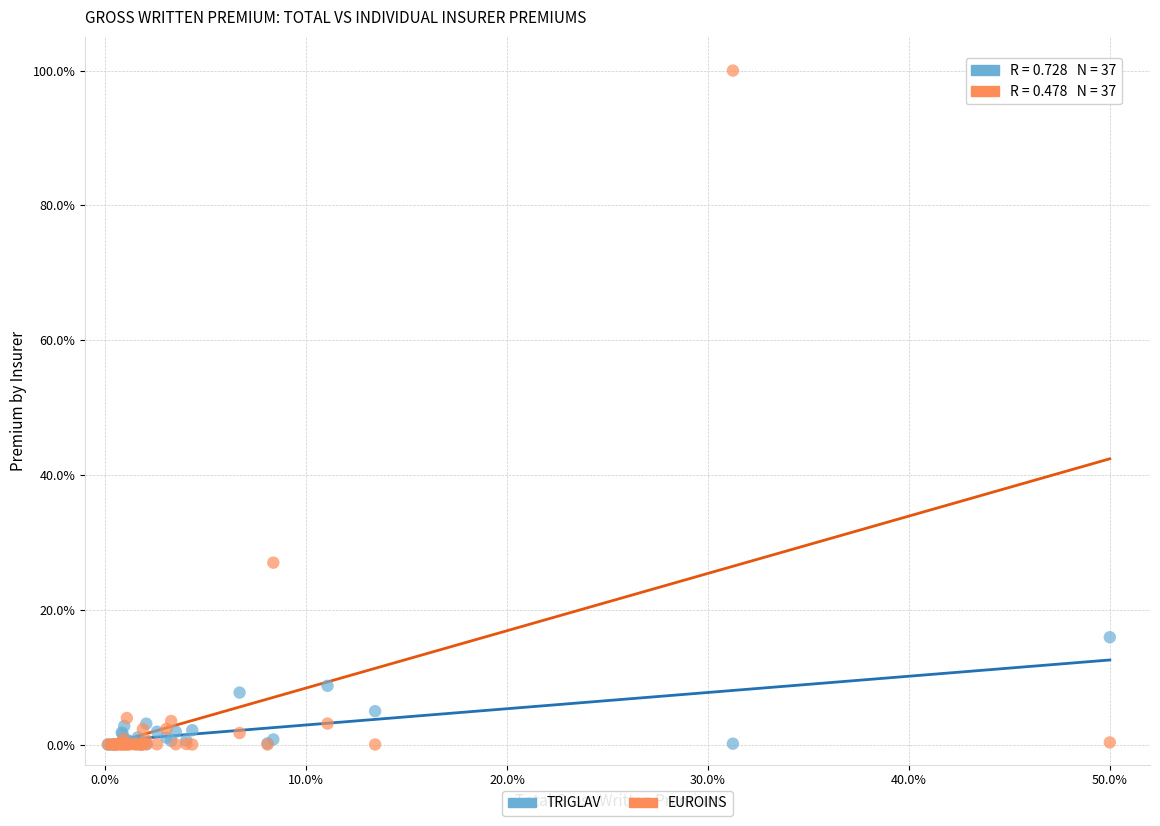

Across all series, what Y value is closest to 50?

27.0